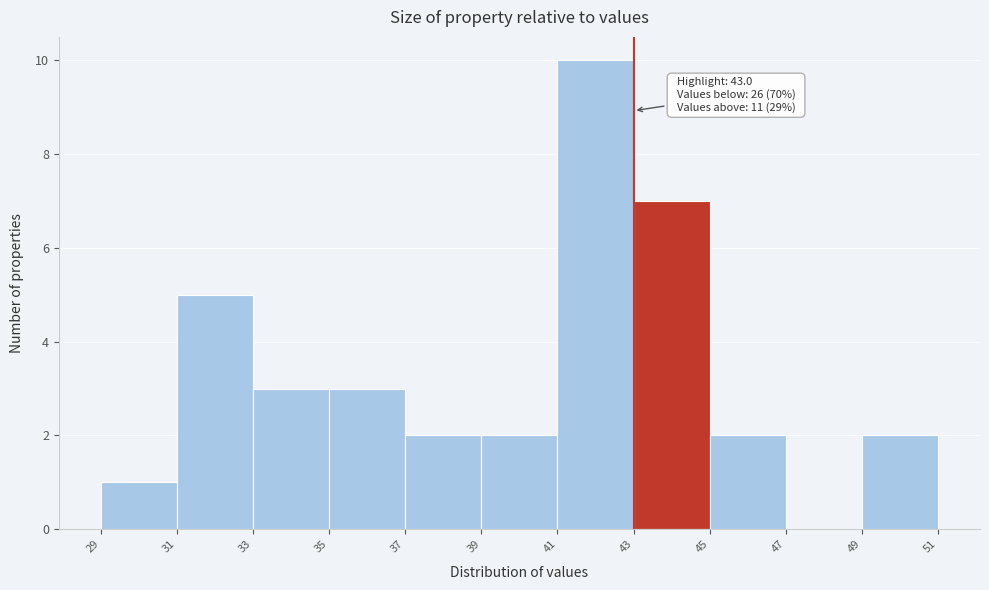

Which range on the x-axis has the tallest bar?

41 to 43